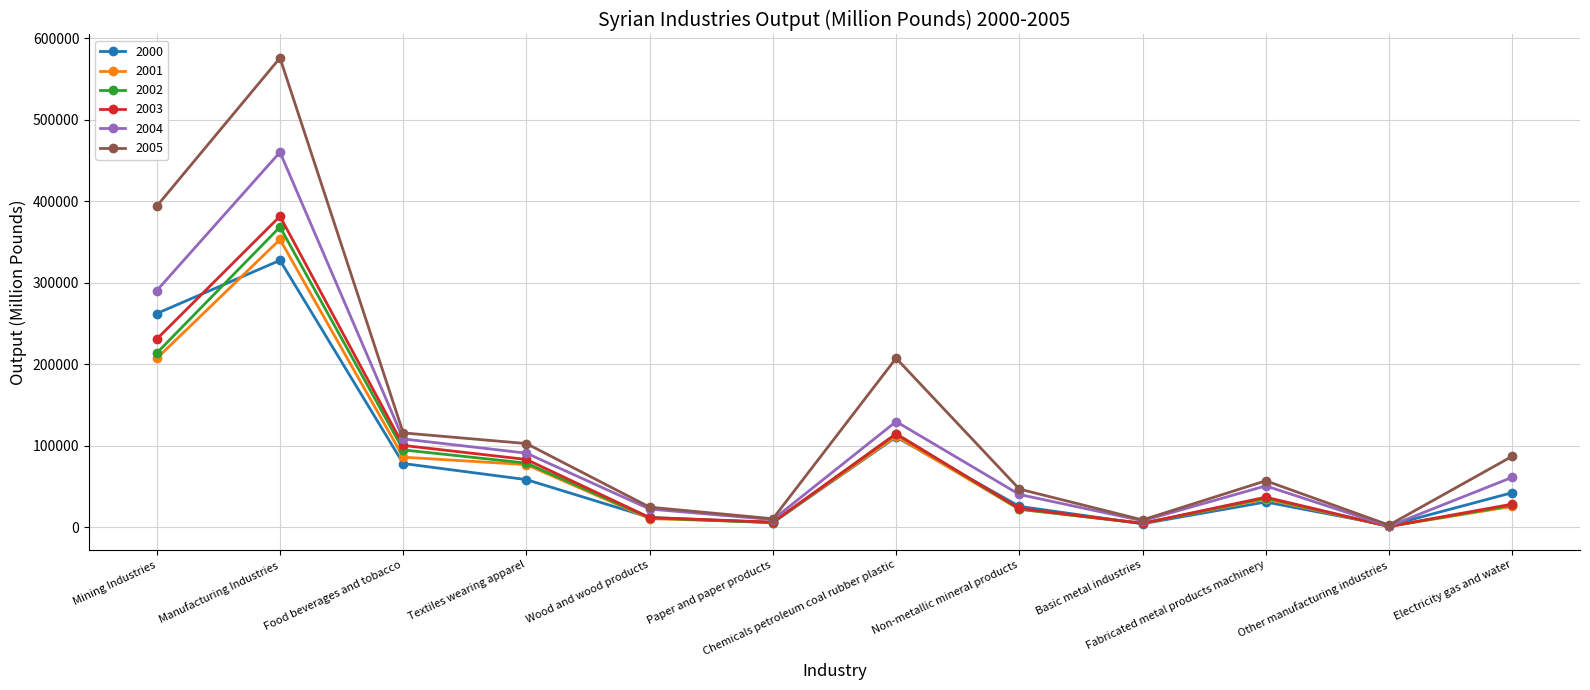

True or false: 2001 has a value of 111463 at Chemicals petroleum coal rubber plastic.

True